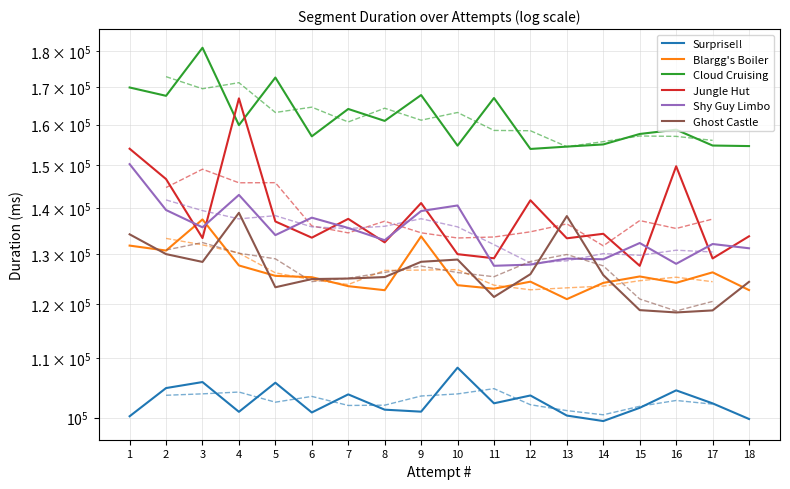

Which category has the lowest value across all series?

14